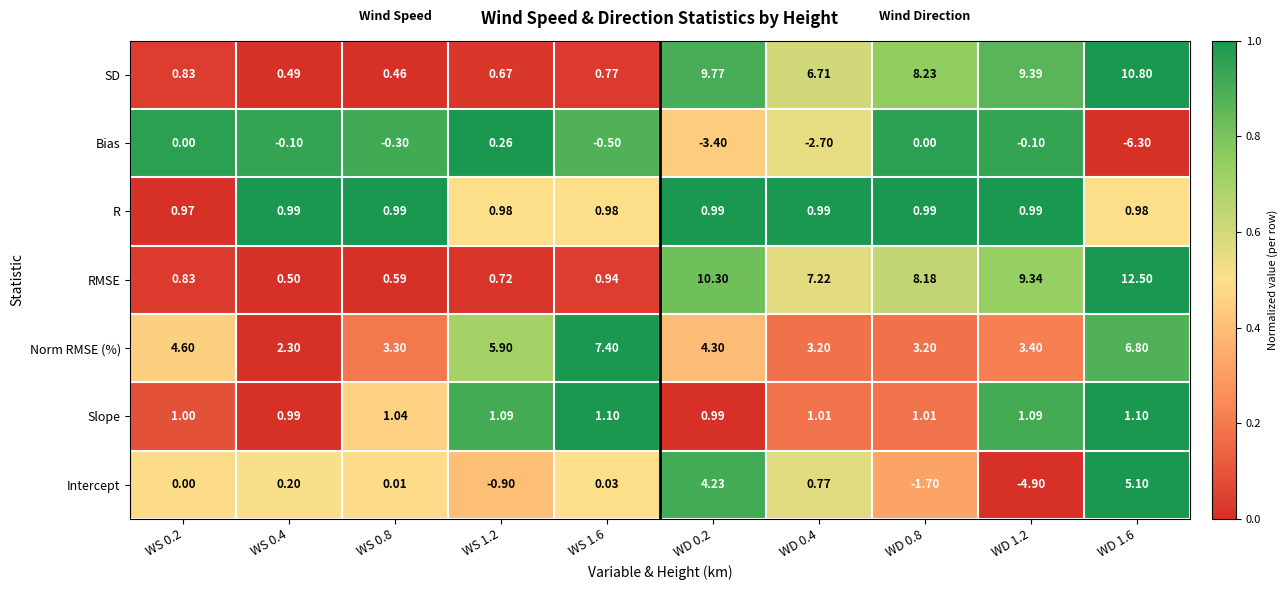

What is the total value across all series at WS 1.2?

8.7